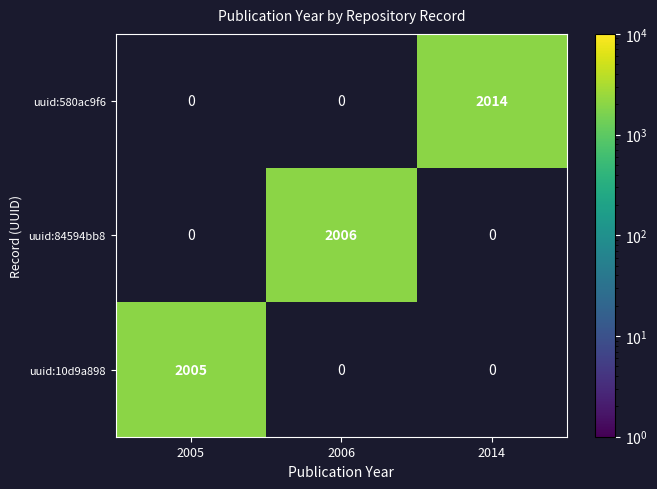

Is it true that uuid:84594bb8 equals 3005 at 2006?

False